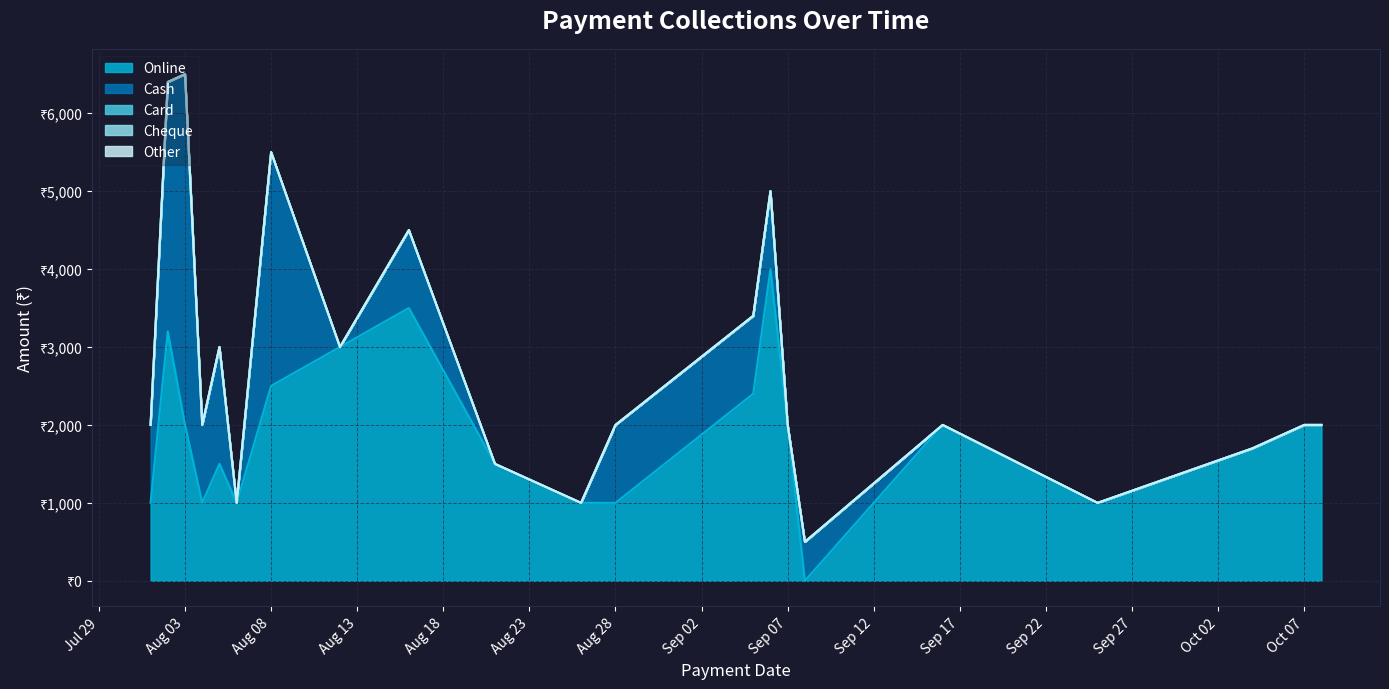

What are all the series names shown in the legend?

Online, Cash, Card, Cheque, Other